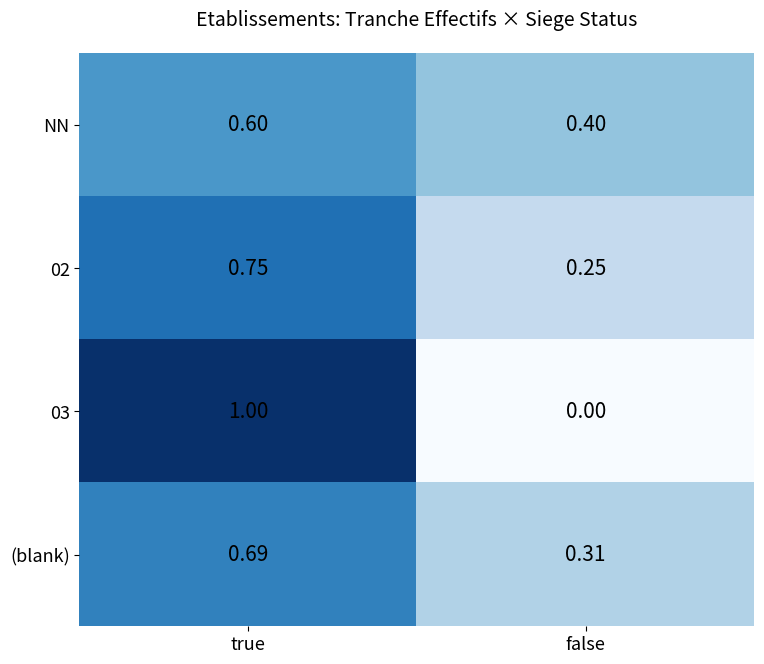

Which category has the highest value across all series?

true